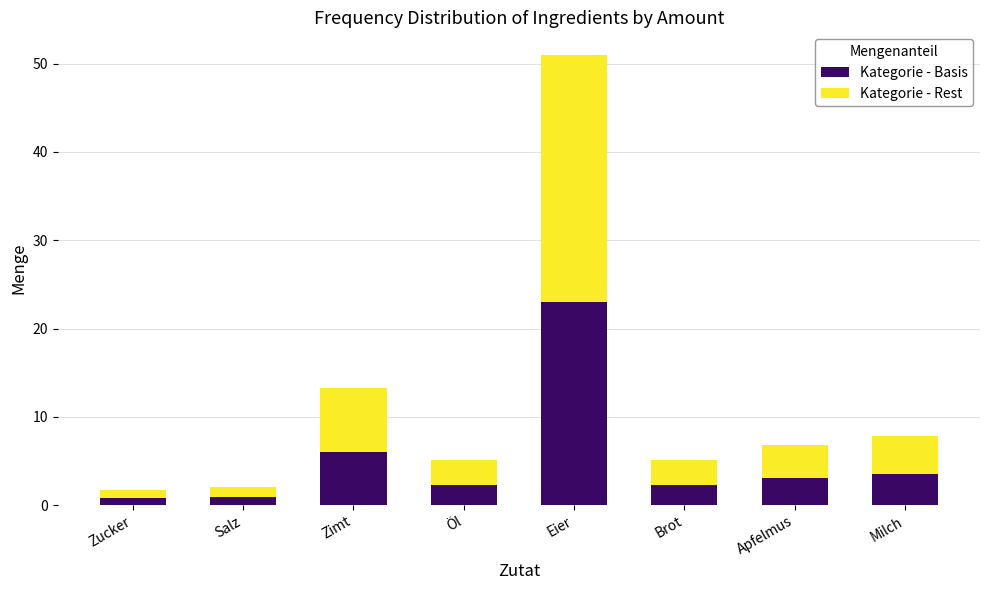

What is the total value across all series at Apfelmus?

6.8